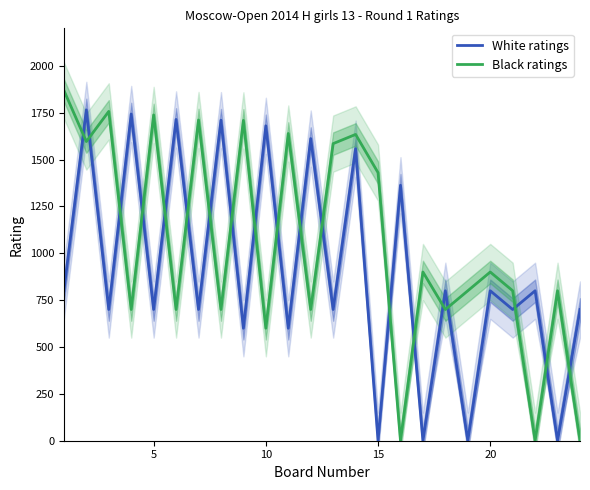

In Black ratings, how many points are lower than both neighbors (excluding endpoints)?

9